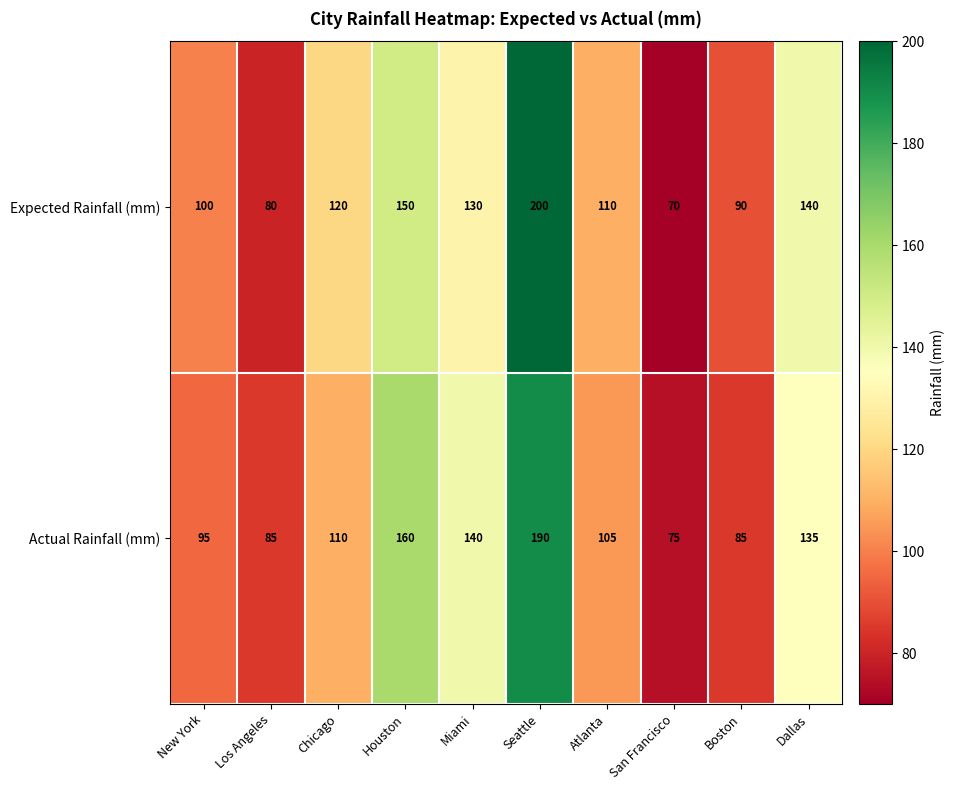

Is it true that Expected Rainfall (mm) equals 80 at Los Angeles?

True